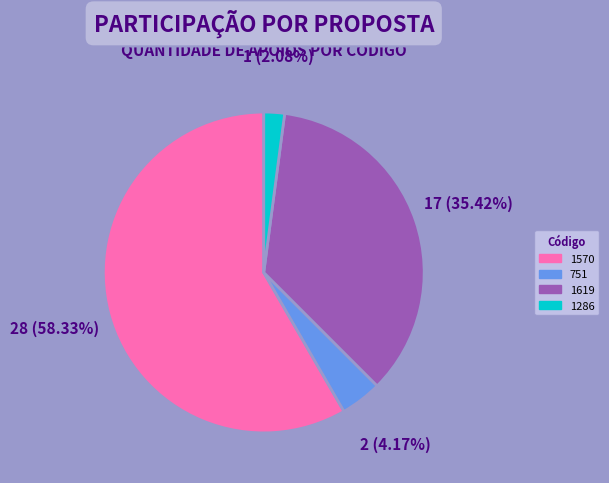

Is there a majority slice in this chart?

Yes